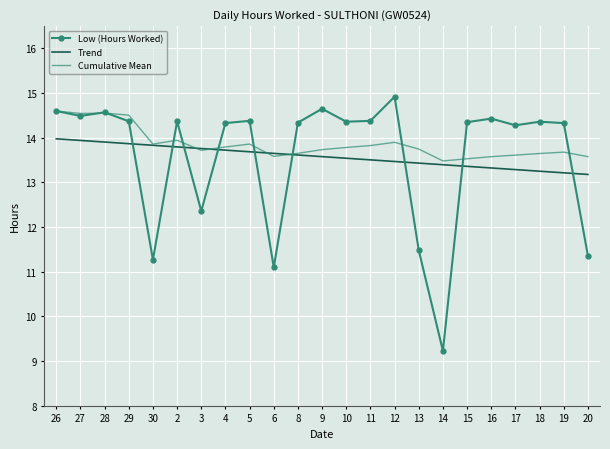

What is the lowest value of the Trend series?

13.2